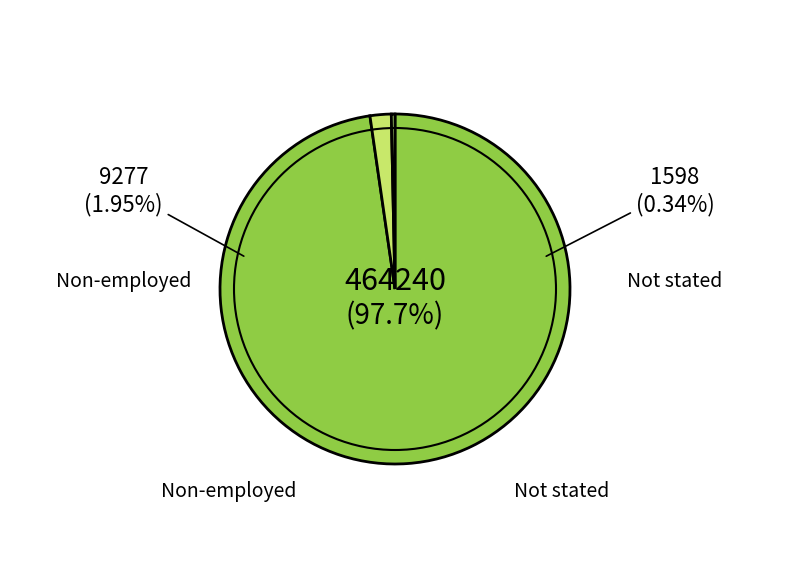

How many slices are in this pie chart?

3